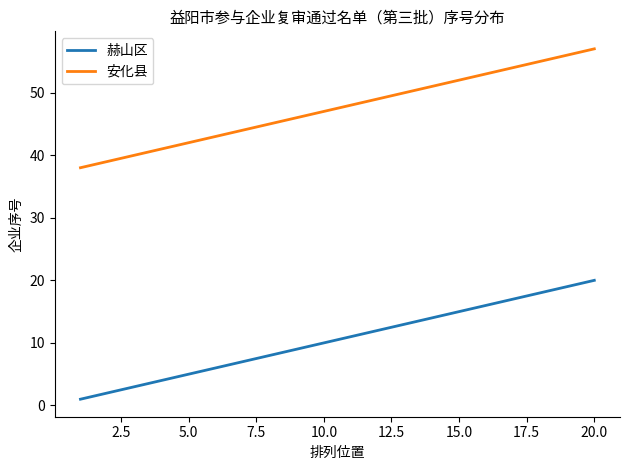

True or false: 赫山区 and 安化县 intersect in this chart.

False